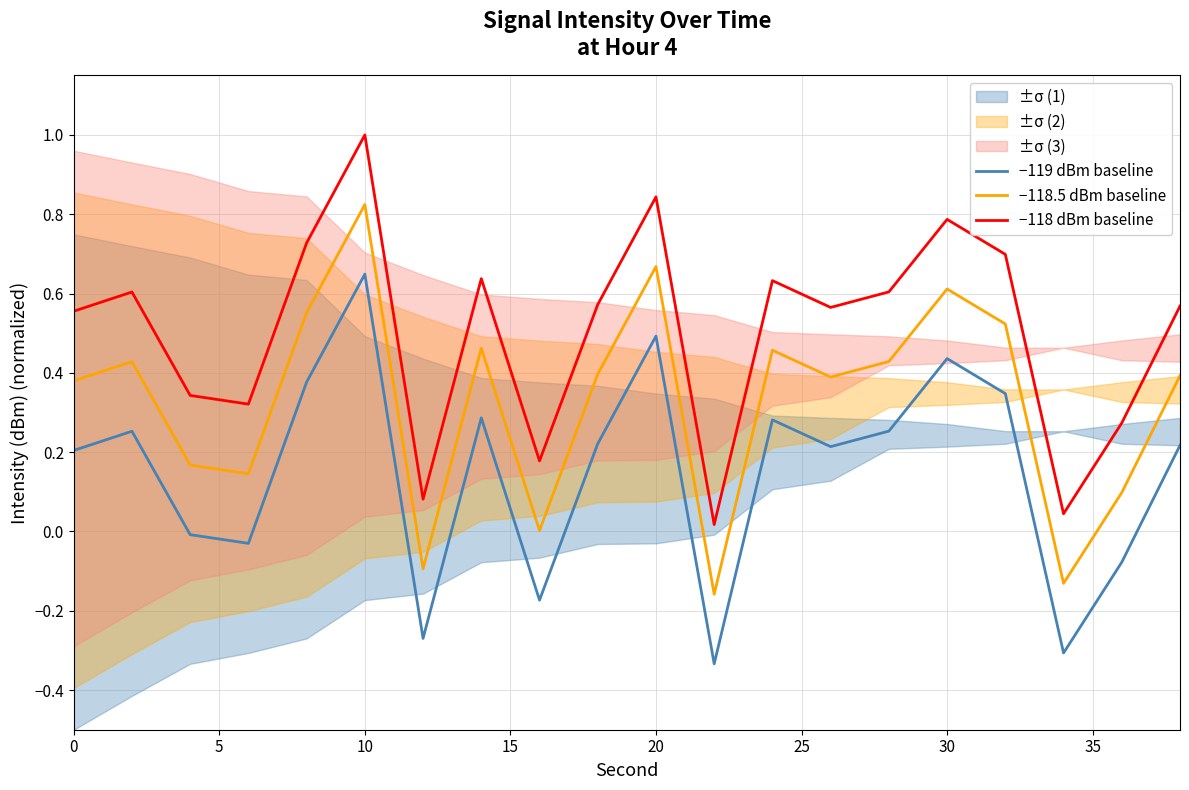

True or false: −119 dBm baseline and −118 dBm baseline intersect in this chart.

False